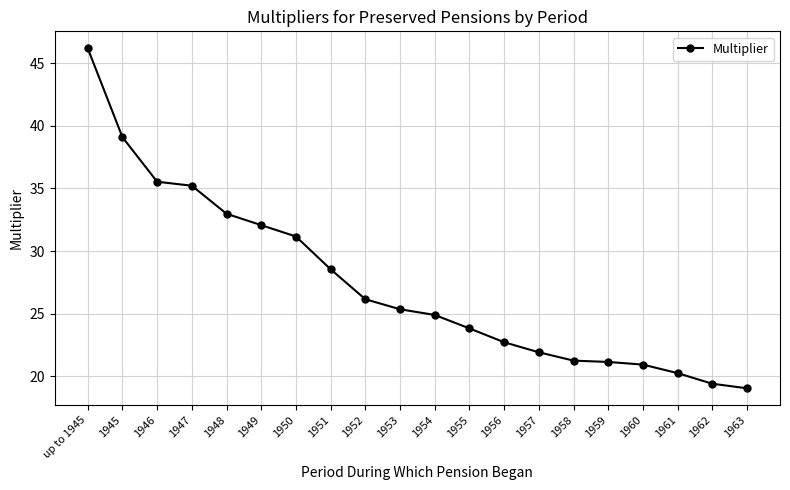

At which category does the chart reach its peak across all series?

up to 1945